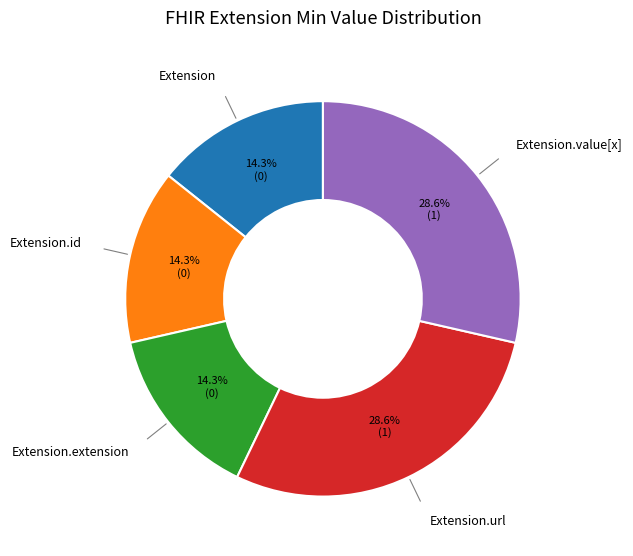

Combined, what portion of the pie is Extension.id and Extension.value[x]?

42.9%